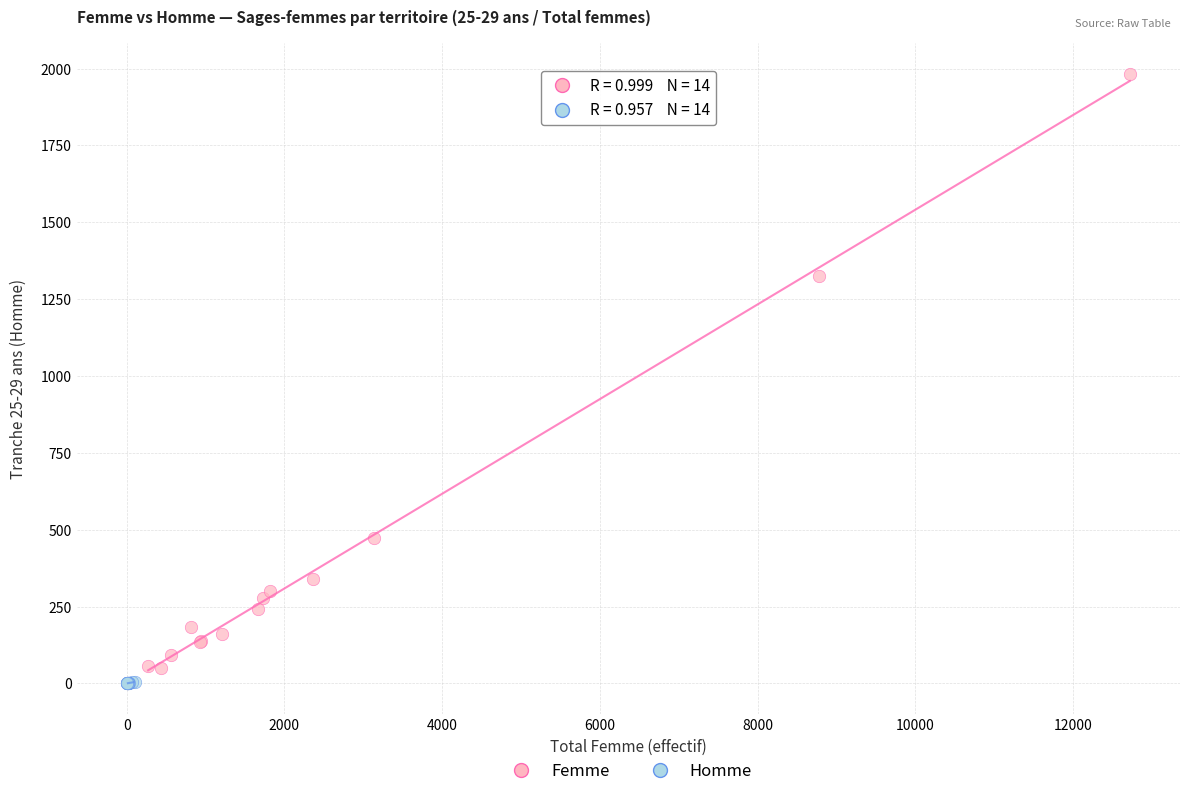

Which series has the widest spread of Y values?

Femme